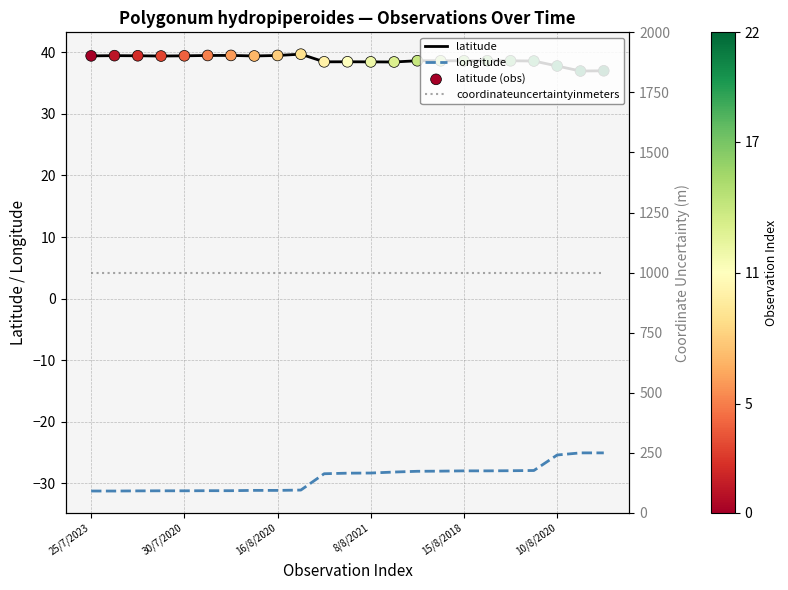

At how many categories does at least one series exceed 100?

23